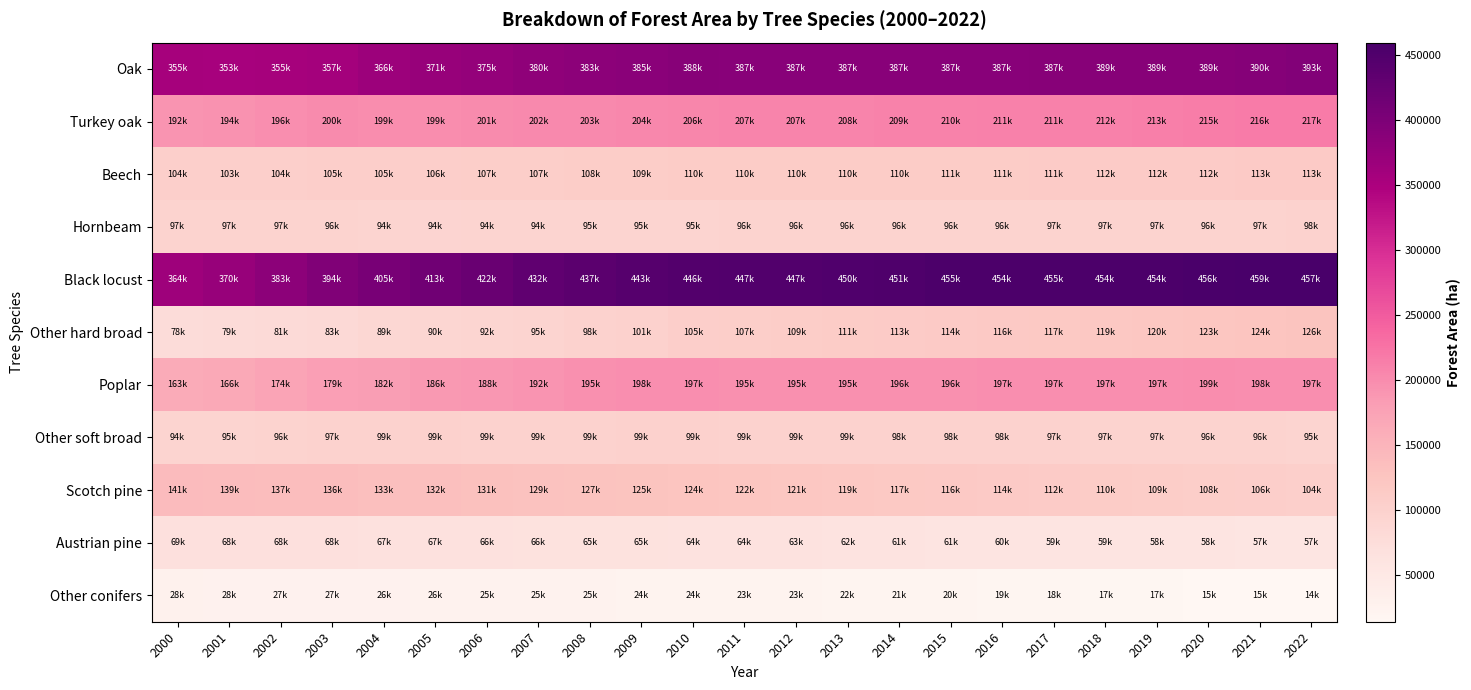

Reading left to right, transcribe all the data shown in this chart.

Oak: 2000=355172	2001=353838	2002=355287	2003=357810	2004=366151	2005=371970	2006=375405	2007=380741	2008=383640	2009=385291	2010=388186	2011=387056	2012=387263	2013=387407	2014=387140	2015=387864	2016=387836	2017=387992	2018=389266	2019=389386	2020=389463	2021=390926	2022=393862
Turkey oak: 2000=192376	2001=194420	2002=196946	2003=200536	2004=199325	2005=199907	2006=201265	2007=202522	2008=203381	2009=204800	2010=206319	2011=207322	2012=207961	2013=208689	2014=209836	2015=210619	2016=211586	2017=211936	2018=212272	2019=213359	2020=215668	2021=216454	2022=217292
Beech: 2000=104138	2001=103845	2002=104240	2003=105442	2004=105768	2005=106487	2006=107436	2007=107936	2008=108870	2009=109695	2010=110026	2011=110137	2012=110267	2013=110552	2014=110932	2015=111313	2016=111509	2017=111888	2018=112603	2019=112791	2020=112861	2021=113611	2022=113759
Hornbeam: 2000=97220	2001=97384	2002=97339	2003=96837	2004=94834	2005=94315	2006=94599	2007=94682	2008=95234	2009=95199	2010=95611	2011=96288	2012=96291	2013=96173	2014=96343	2015=96562	2016=96755	2017=97281	2018=97079	2019=97094	2020=96732	2021=97231	2022=98236
Black locust: 2000=364585	2001=370874	2002=383629	2003=394883	2004=405145	2005=413873	2006=422619	2007=432038	2008=437435	2009=443367	2010=446832	2011=447144	2012=447904	2013=450114	2014=451772	2015=455174	2016=454808	2017=455457	2018=454209	2019=454531	2020=456632	2021=459135	2022=457937
Other hard broad: 2000=78407	2001=79663	2002=81597	2003=83867	2004=89103	2005=90646	2006=92532	2007=95345	2008=98458	2009=101190	2010=105177	2011=107450	2012=109886	2013=111426	2014=113011	2015=114527	2016=116412	2017=117880	2018=119339	2019=120578	2020=123238	2021=124824	2022=126327
Poplar: 2000=163729	2001=166227	2002=174169	2003=179856	2004=182466	2005=186499	2006=188852	2007=192715	2008=195752	2009=198201	2010=197227	2011=195615	2012=195383	2013=195833	2014=196668	2015=196619	2016=197232	2017=197438	2018=197433	2019=197599	2020=199296	2021=198521	2022=197037
Other soft broad: 2000=94669	2001=95554	2002=96575	2003=97901	2004=99023	2005=99597	2006=99407	2007=99245	2008=99092	2009=99898	2010=99746	2011=99451	2012=99104	2013=99155	2014=98760	2015=98566	2016=98378	2017=97972	2018=97337	2019=97001	2020=96970	2021=96215	2022=95682
Scotch pine: 2000=141204	2001=139460	2002=137489	2003=136059	2004=133807	2005=132572	2006=131005	2007=129090	2008=127538	2009=125746	2010=124010	2011=122686	2012=121069	2013=119425	2014=117883	2015=116727	2016=114705	2017=112912	2018=110924	2019=109434	2020=108137	2021=106308	2022=104357
Austrian pine: 2000=69307	2001=68441	2002=68590	2003=68409	2004=67369	2005=67235	2006=66823	2007=66299	2008=65770	2009=65207	2010=64650	2011=64071	2012=63350	2013=62486	2014=61796	2015=61036	2016=60378	2017=59755	2018=59237	2019=58763	2020=58006	2021=57627	2022=57015
Other conifers: 2000=28594	2001=28235	2002=27944	2003=27646	2004=26997	2005=26547	2006=25874	2007=25340	2008=25001	2009=24576	2010=24219	2011=23814	2012=23212	2013=22419	2014=21239	2015=20318	2016=19590	2017=18702	2018=17780	2019=17021	2020=15774	2021=15076	2022=14432